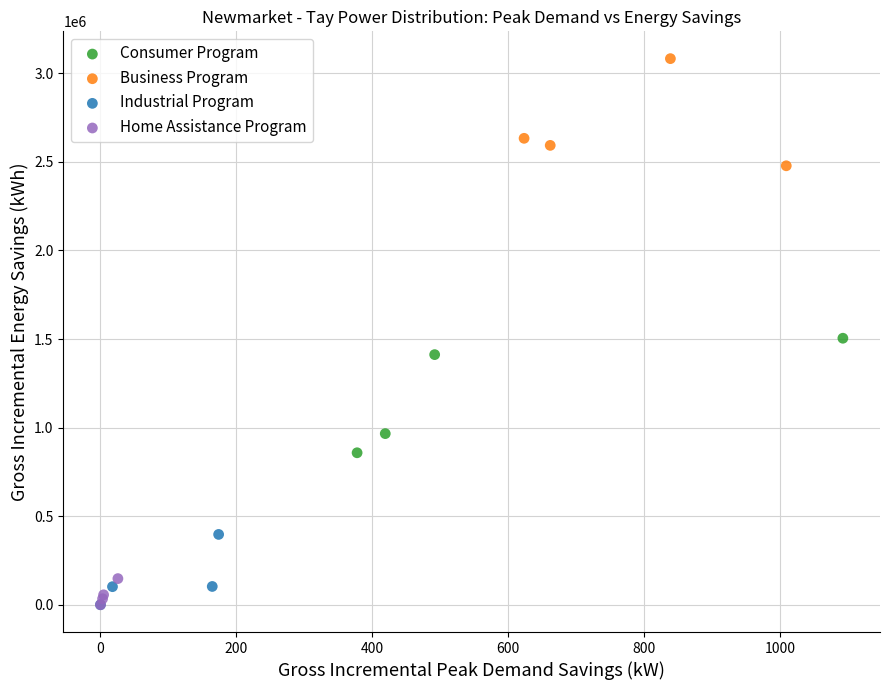

Which series contains the highest Y value?

Business Program